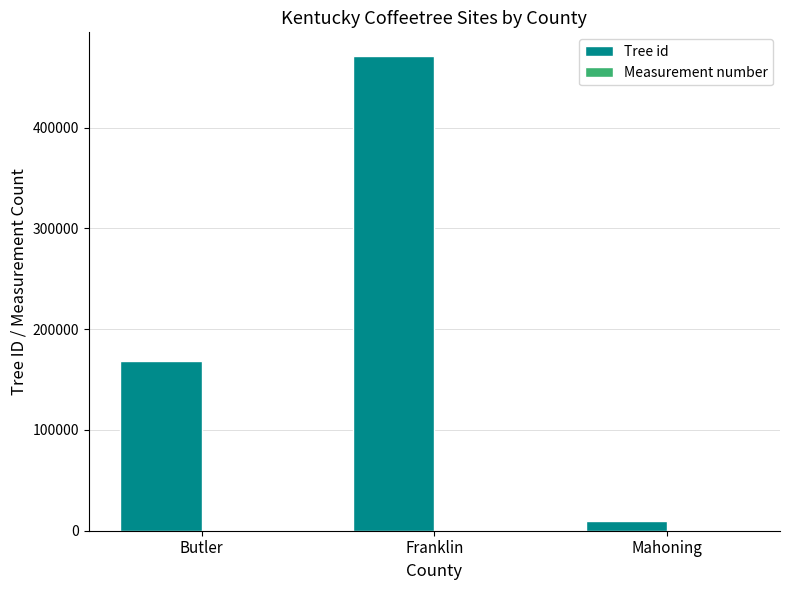

What is the average value of the Tree id series?

216441